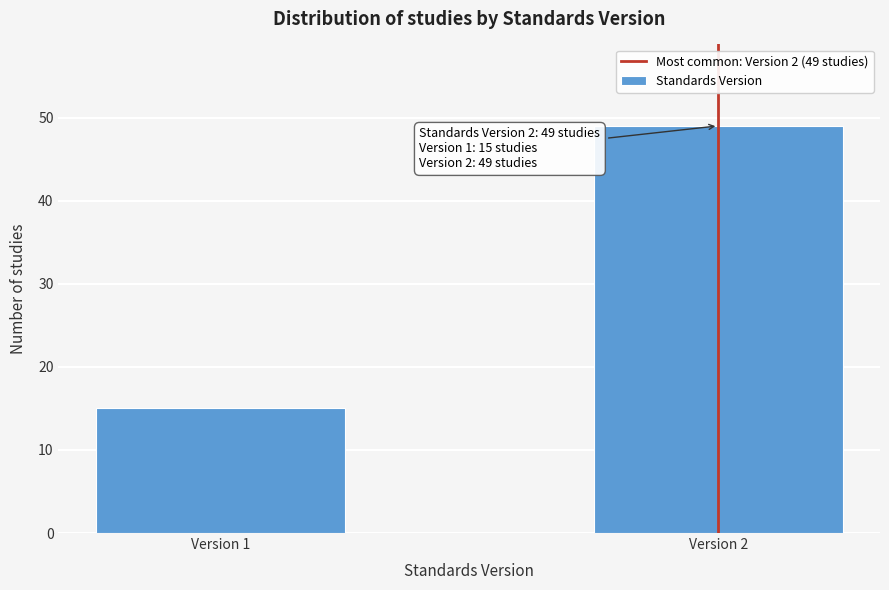

Reading right to left, list all the values displayed in this chart.

Version 2=49	Version 1=15